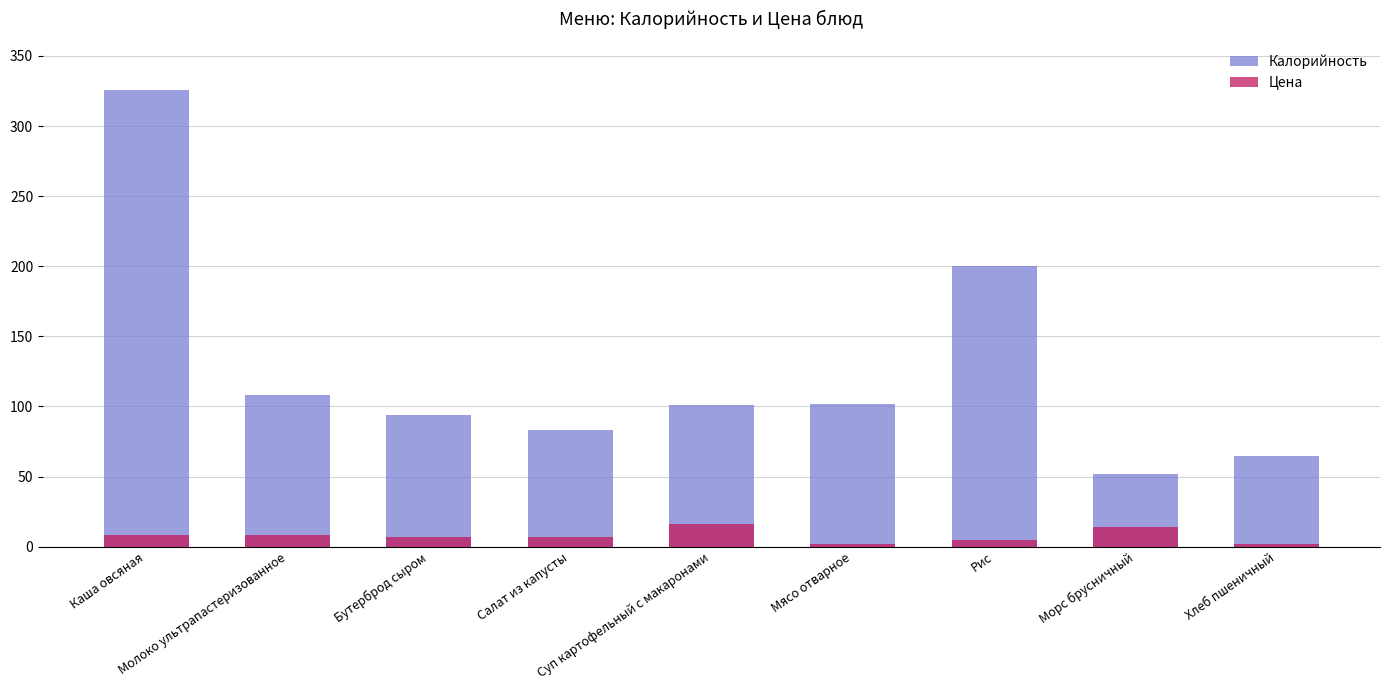

What is the lowest value of the Цена series?

1.9